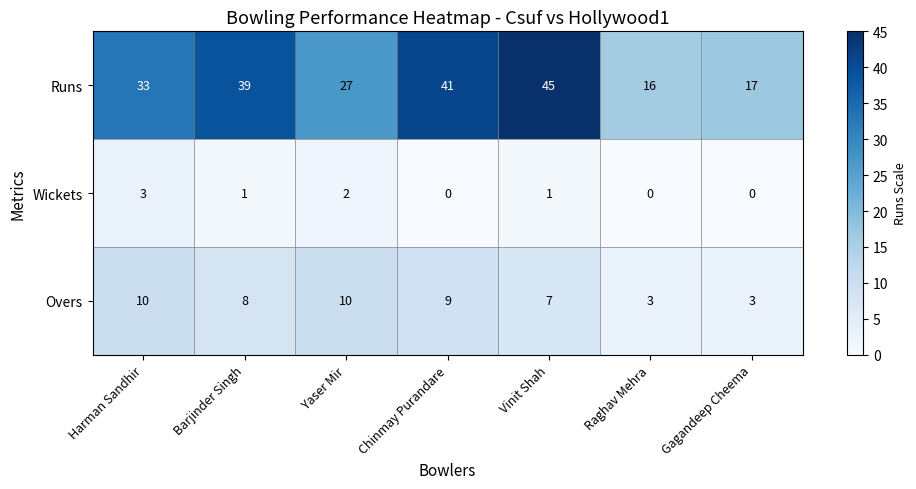

Count the Overs values in the range 3 to 10.

7